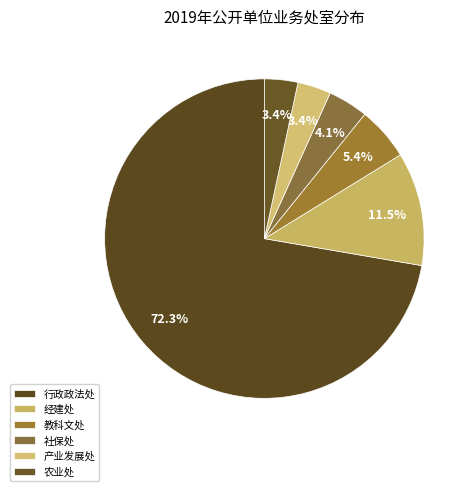

What percentage is the 农业处 slice, to the nearest percent?

3%